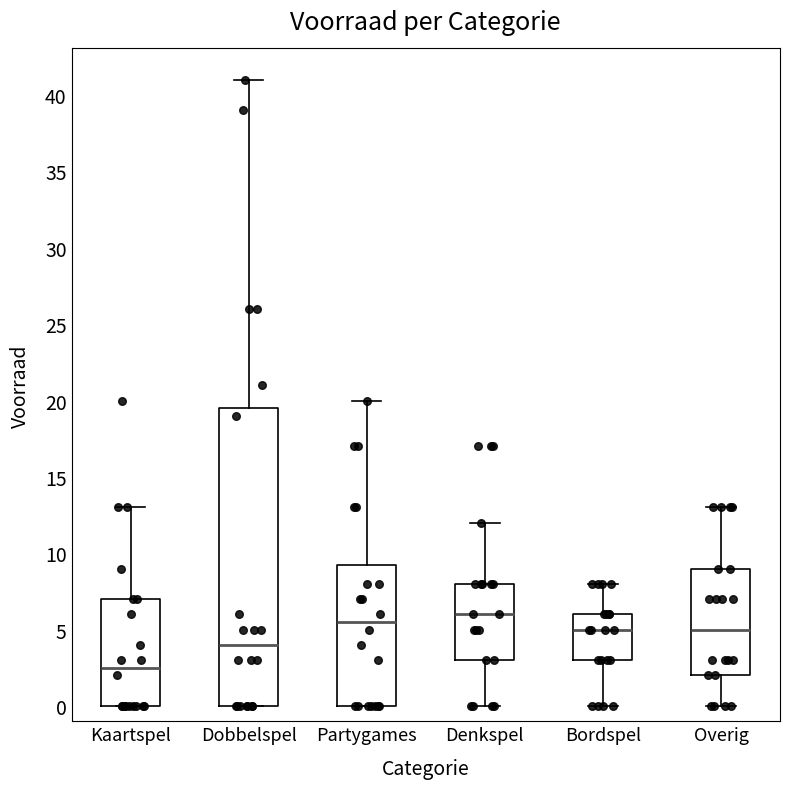

Reading left to right, read every box against the y-axis: the position of its median line, the range the box covers, and the ends of its whiskers. The values are not printed on the chart, so give them approximately, as read against the axis.

Kaartspel: median 2.5, box 0.0 to 7.0, whiskers 0.0 to 13.0
Dobbelspel: median 4.0, box 0.0 to 19.5, whiskers 0.0 to 41.0
Partygames: median 5.5, box 0.0 to 9.5, whiskers 0.0 to 20.0
Denkspel: median 6.0, box 3.0 to 8.0, whiskers 0.0 to 12.0
Bordspel: median 5.0, box 3.0 to 6.0, whiskers 0.0 to 8.0
Overig: median 5.0, box 2.0 to 9.0, whiskers 0.0 to 13.0